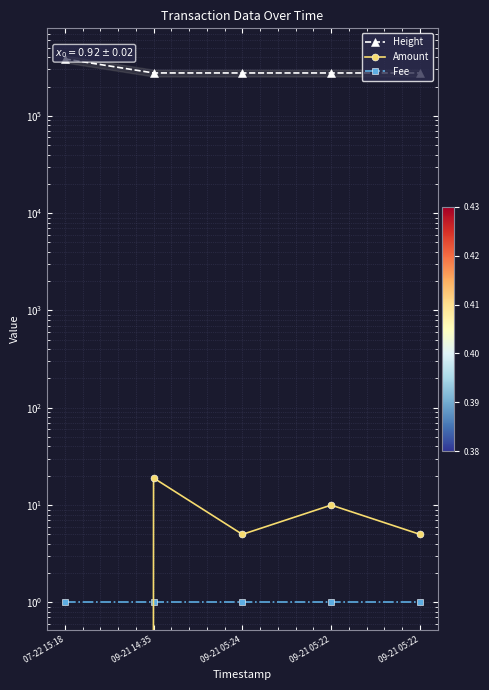

The value of Amount at 09-21 05:22 is 3. True or false?

False